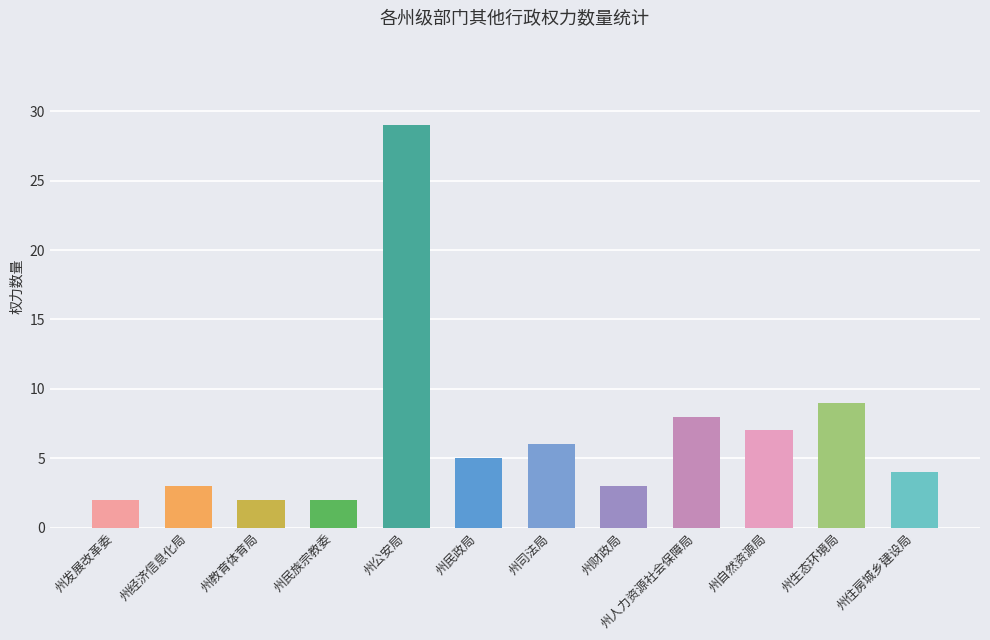

True or false: the data shows 8 at 8.

True